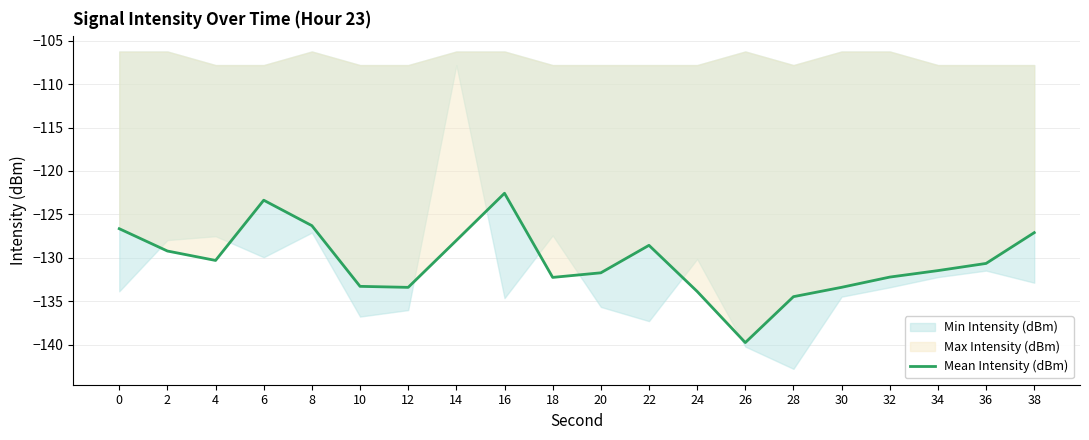

How many interior local peaks (higher than both neighbors) does the data have?

3